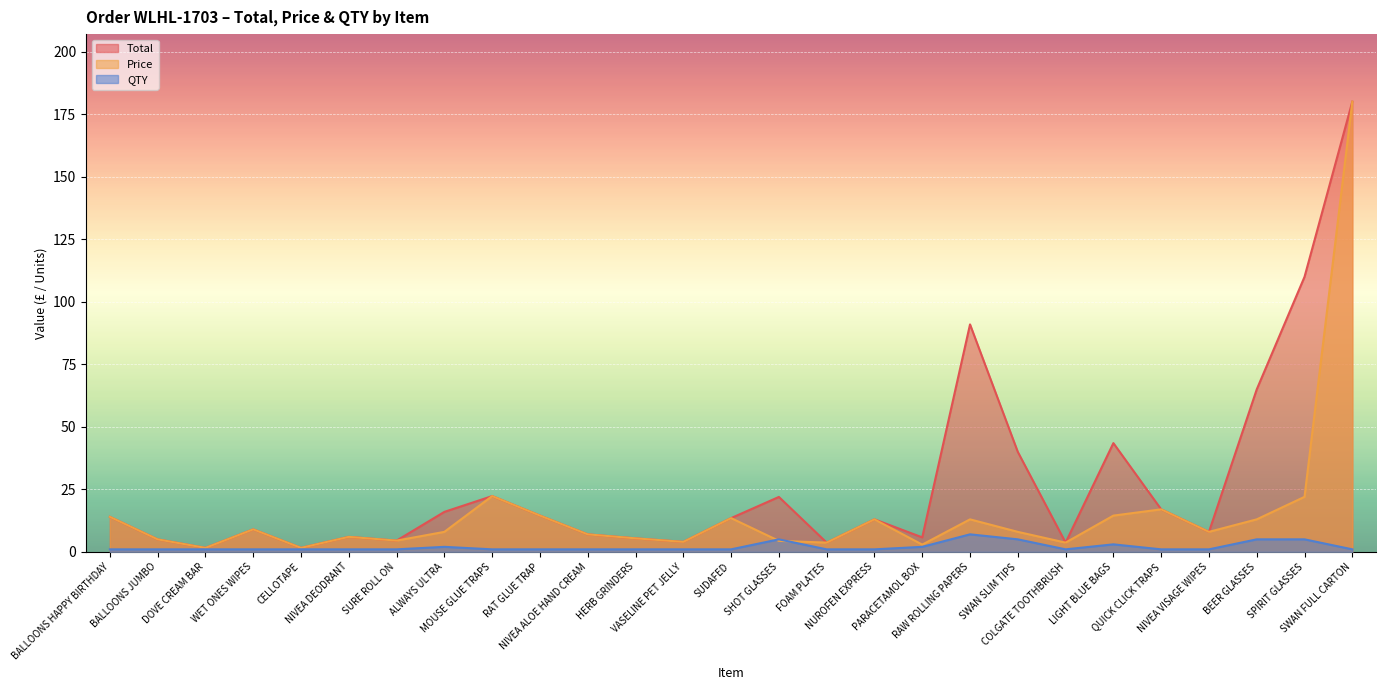

What is the value of the Price point at the 17th from the left?

13.0